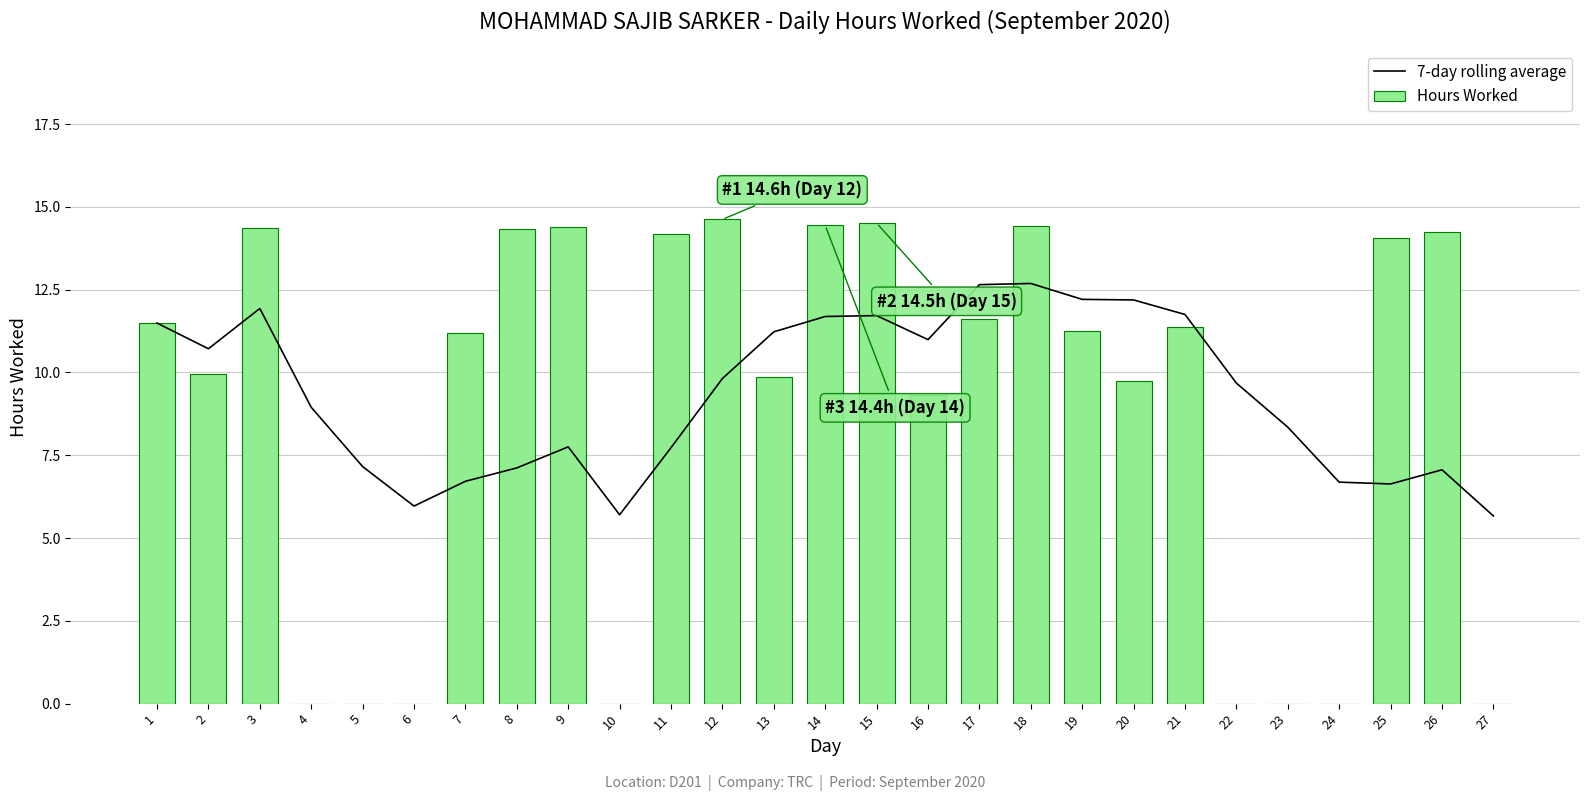

How many values in the Hours Worked series are below 11?

12